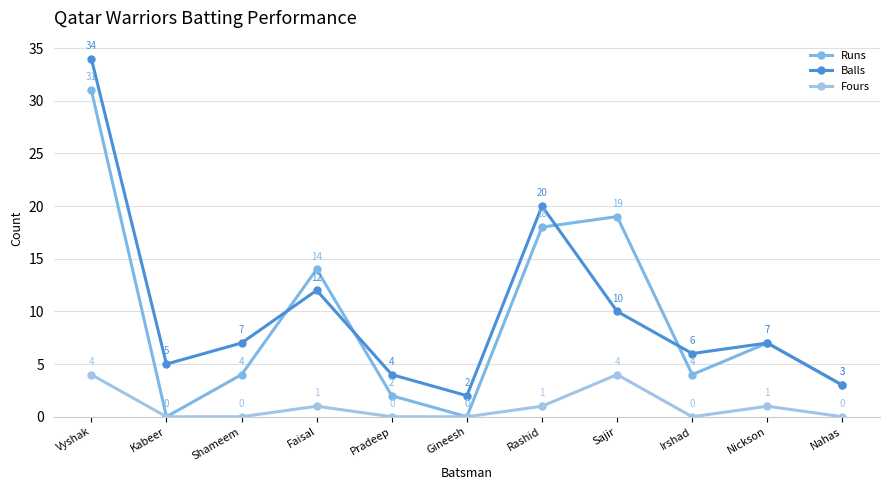

True or false: Runs and Fours cross at least once.

False